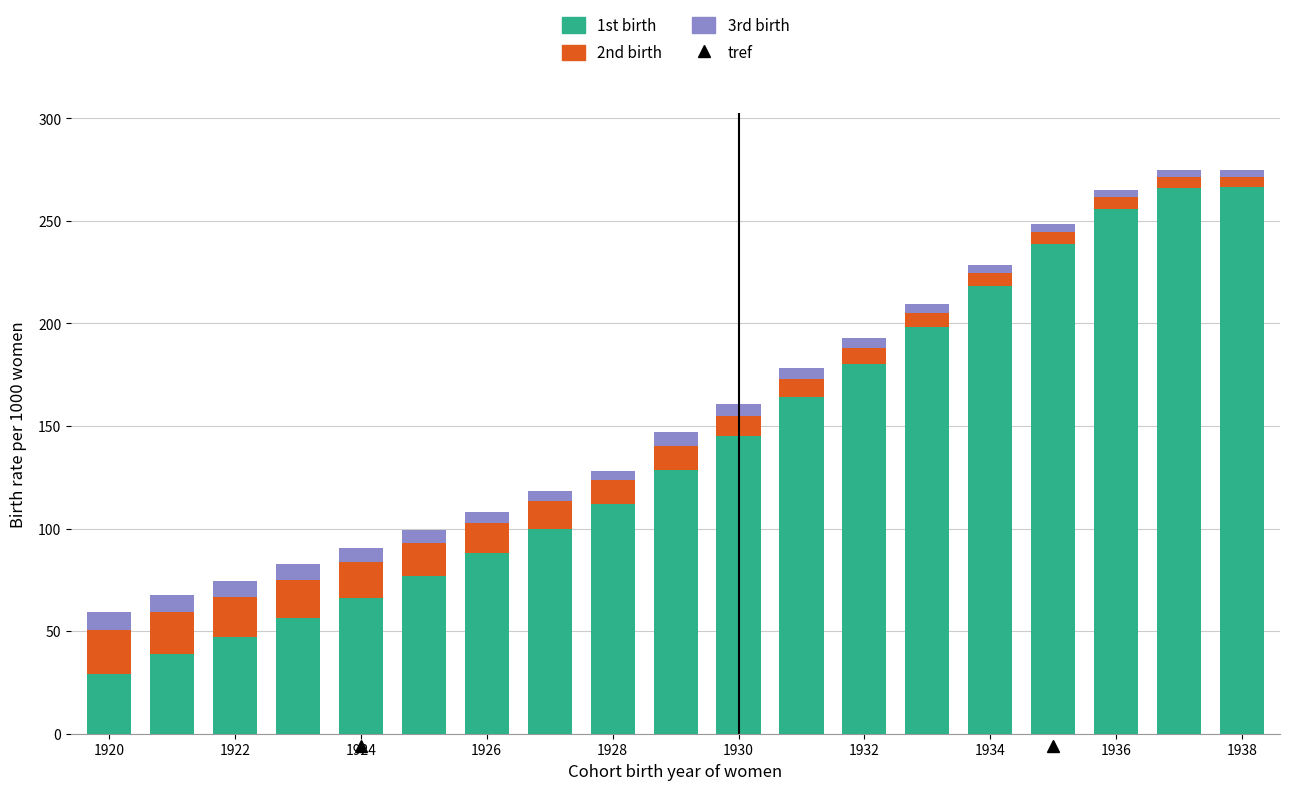

What is the sum of all 1st birth values?

2676.0